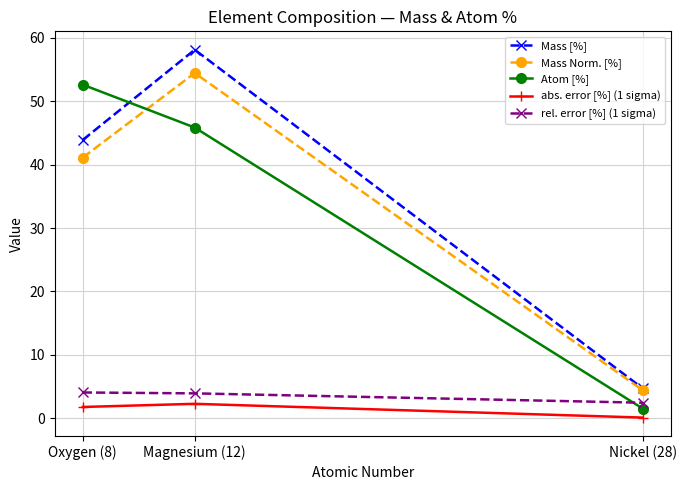

What is the average value of the abs. error [%] (1 sigma) series?

1.4